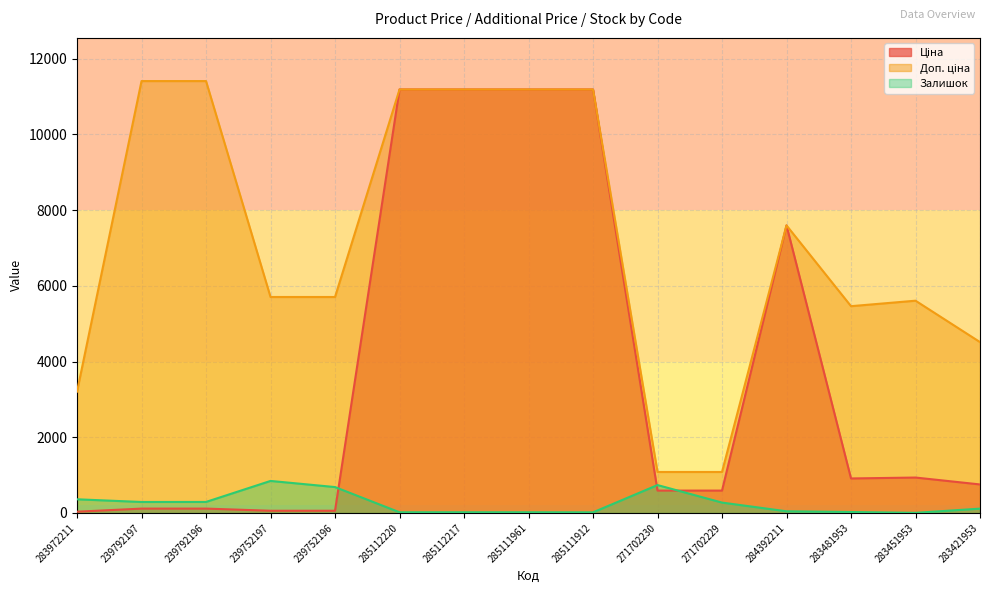

Reading left to right, what are all the values shown in this chart?

Ціна: 32.0	114.1	114.1	57.0	57.0	11188.2	11188.2	11188.2	11188.2	589.9	589.9	7596.5	910.4	934.5	752.2
Доп. ціна: 3205.0	11410.0	11410.0	5705.0	5705.0	11188.2	11188.2	11188.2	11188.2	1081.7	1081.7	7596.5	5462.3	5607.2	4513.3
Залишок: 360.0	289.0	290.0	845.0	683.0	17.0	17.0	17.0	15.0	736.0	273.0	43.0	24.0	2.0	113.0